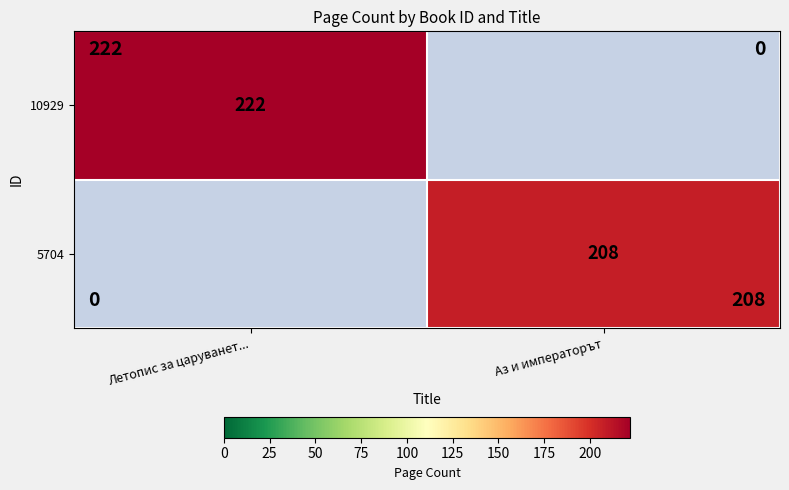

The value of 5704 at Аз и императорът is 208. True or false?

True